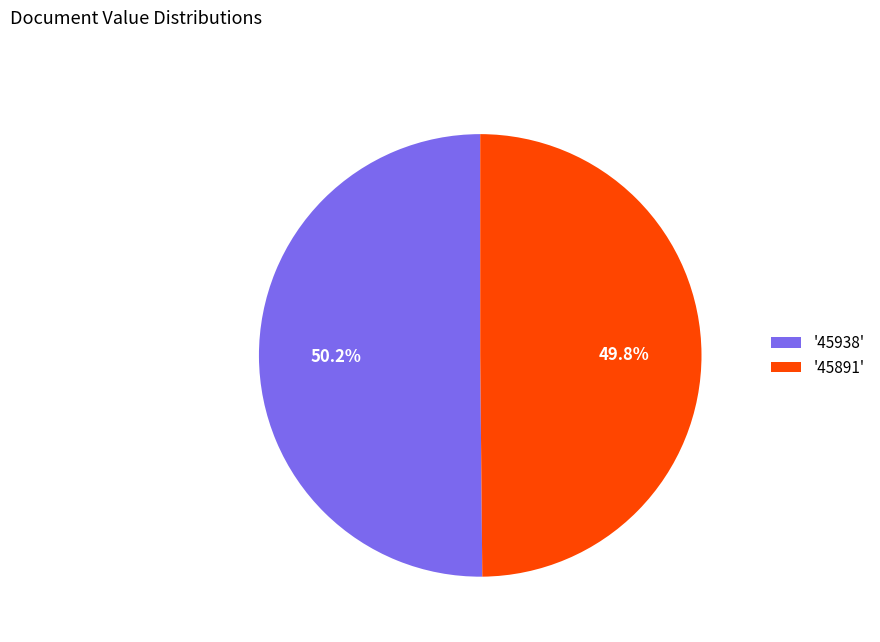

Approximately how many times larger is the value at '45938' compared to '45891'?

1.0